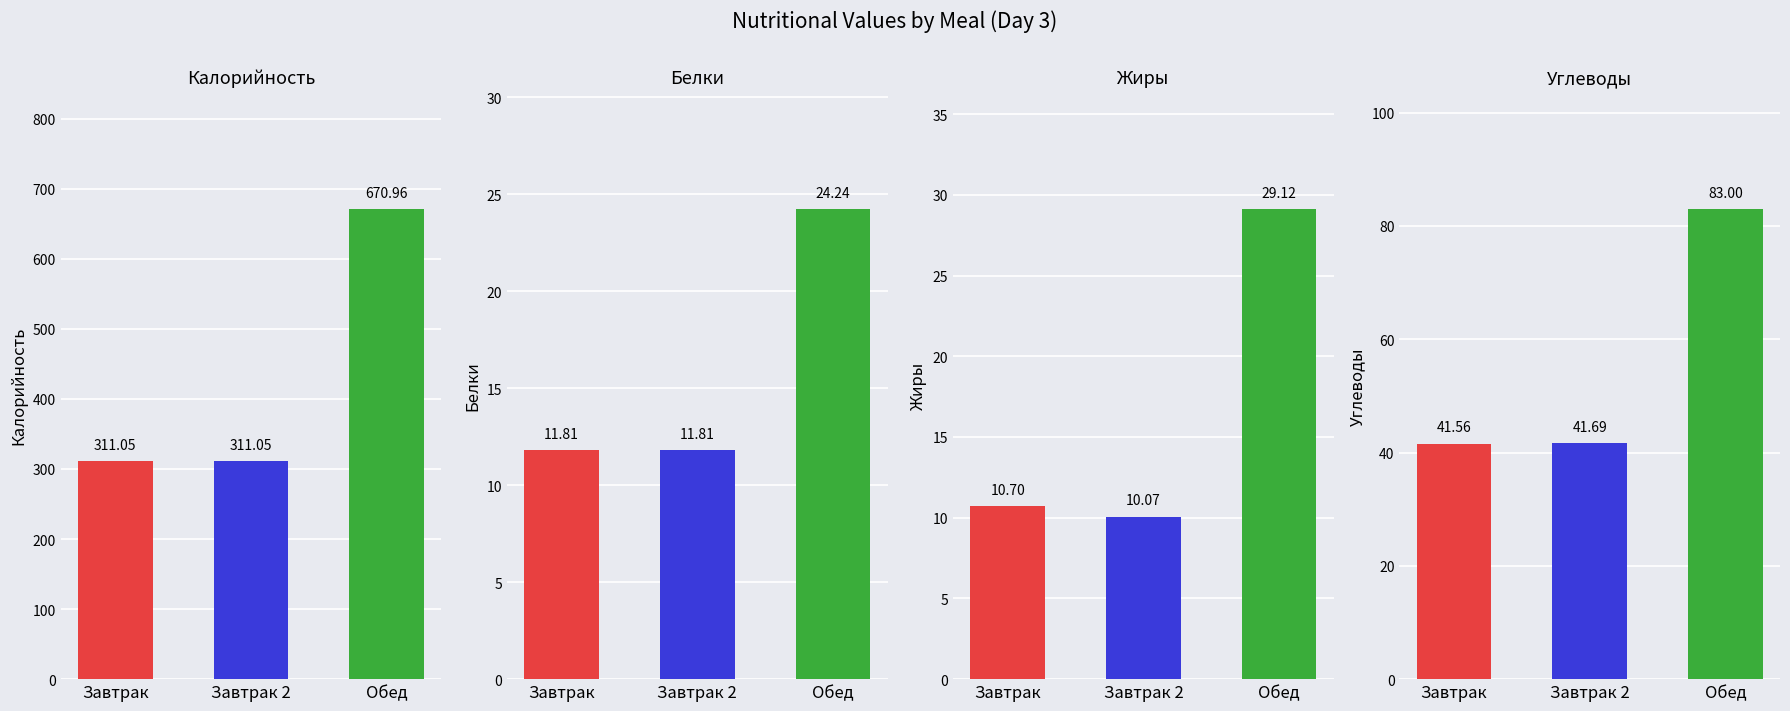

What is the approximate value of Белки at Обед?

24.2